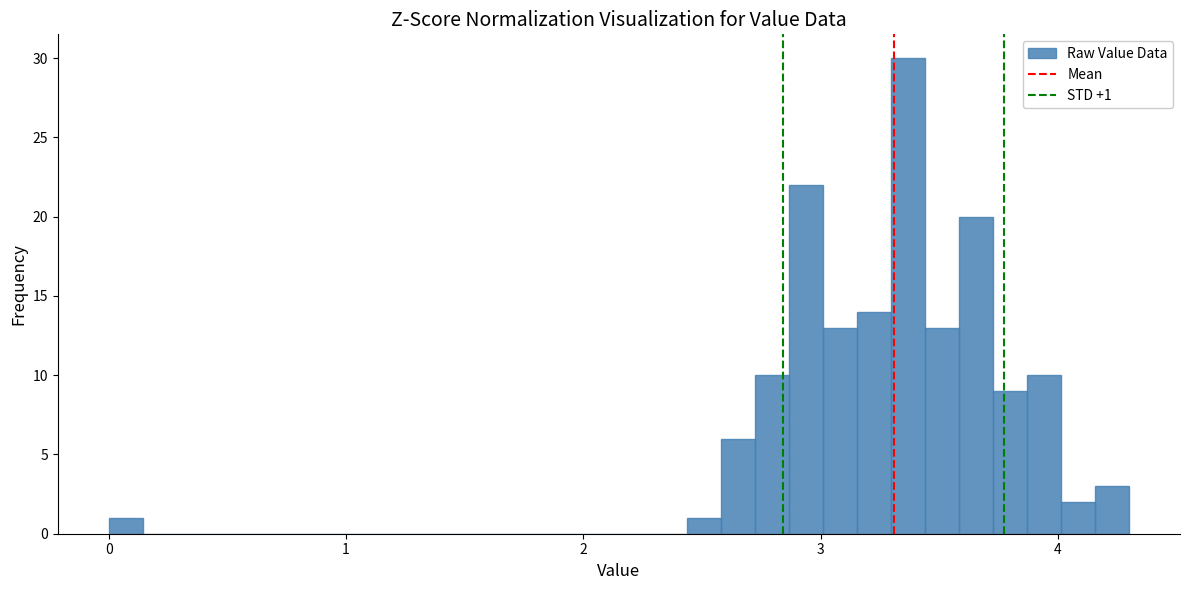

Read against the x-axis, roughly where is the centre of the tallest bar?

3.4